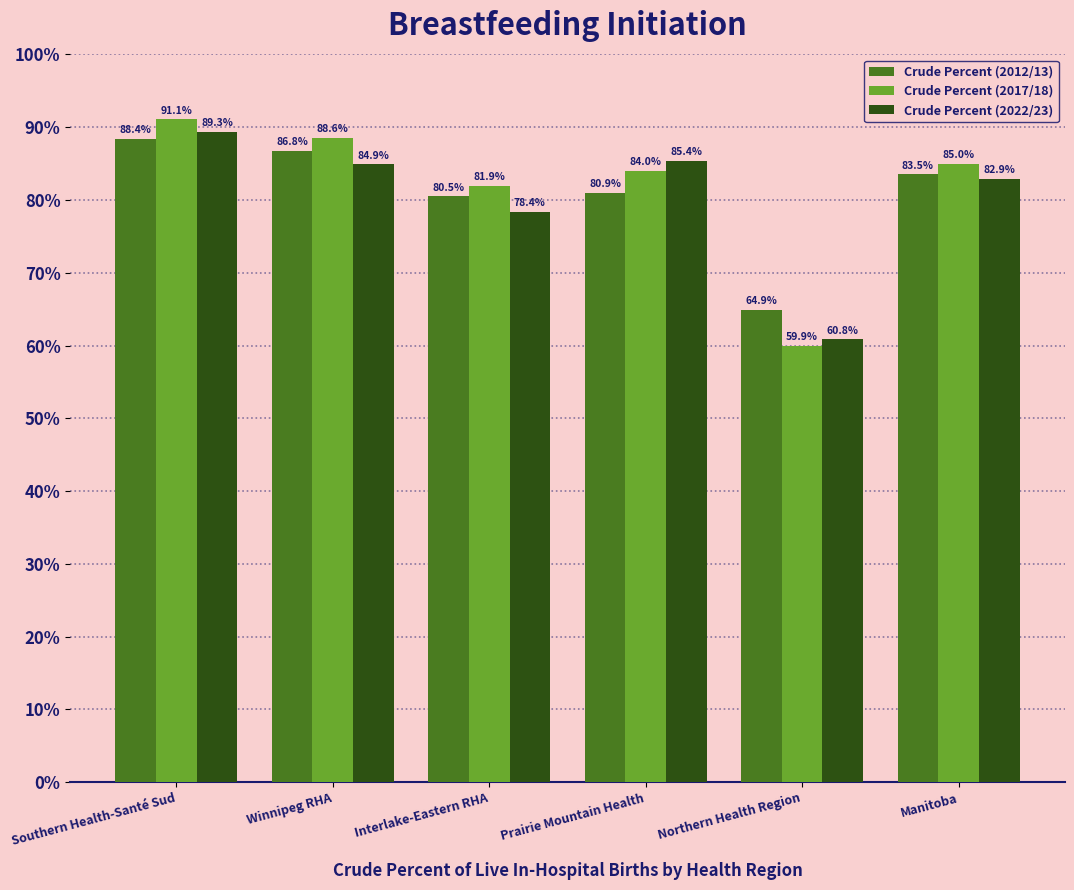

Reading left to right, transcribe all the data shown in this chart.

Crude Percent (2012/13): 88.4	86.8	80.5	80.9	64.9	83.5
Crude Percent (2017/18): 91.1	88.6	81.9	84.0	59.9	85.0
Crude Percent (2022/23): 89.3	84.9	78.4	85.4	60.8	82.9